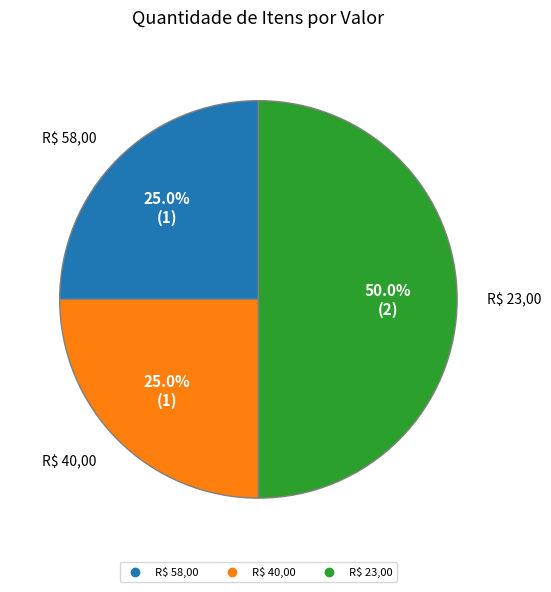

How many slices are in this pie chart?

3